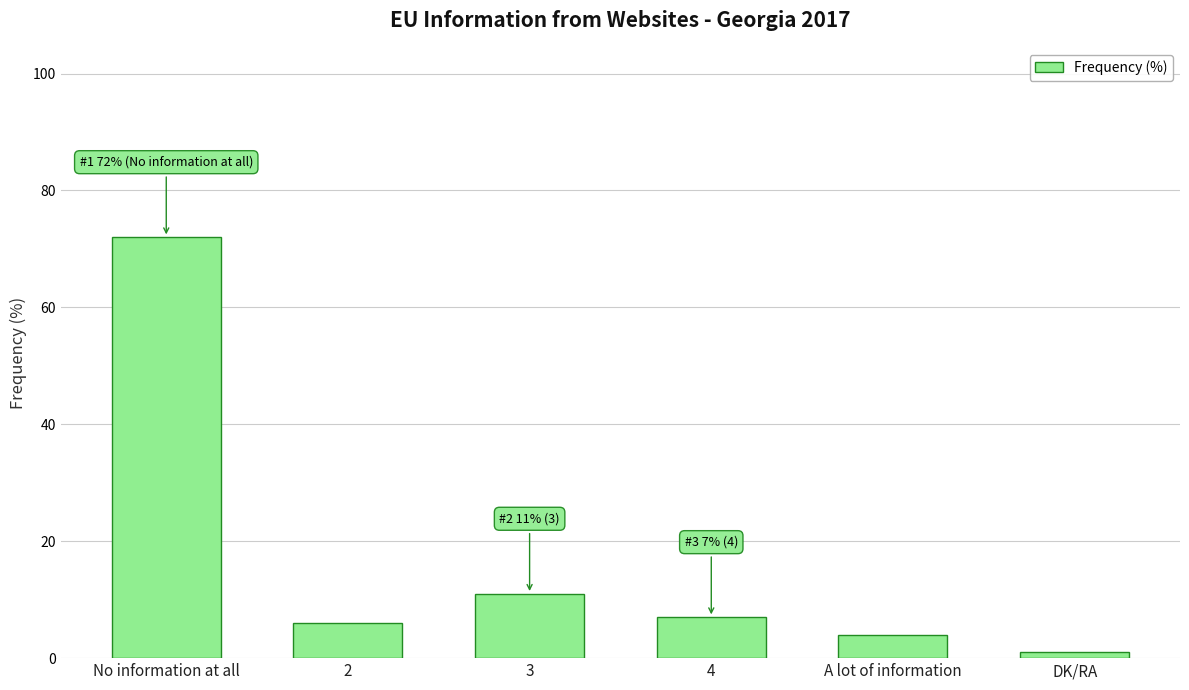

What is the ratio of the value at 2 to the value at 4?

0.9